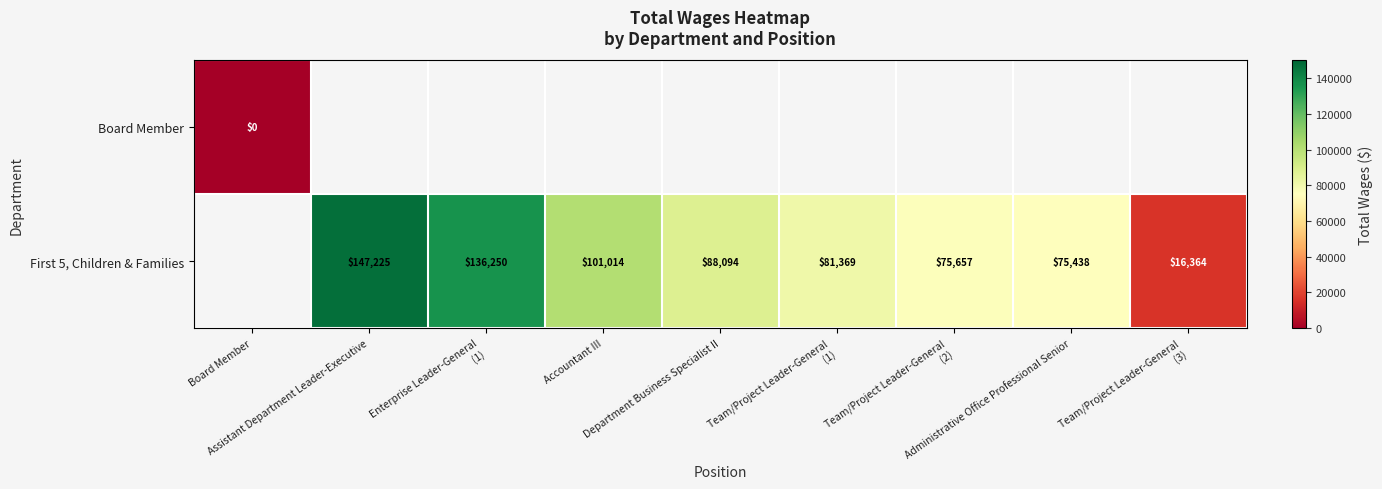

Count the First 5, Children & Families values in the range 75657 to 136250.

5